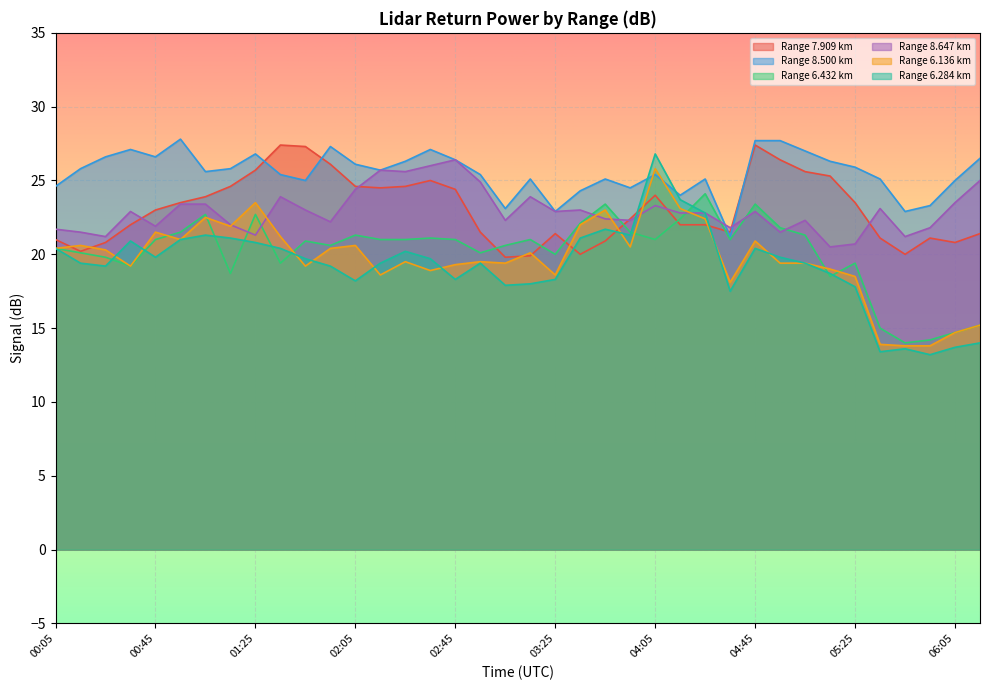

How many values in the 6.432 series are below 21?

18